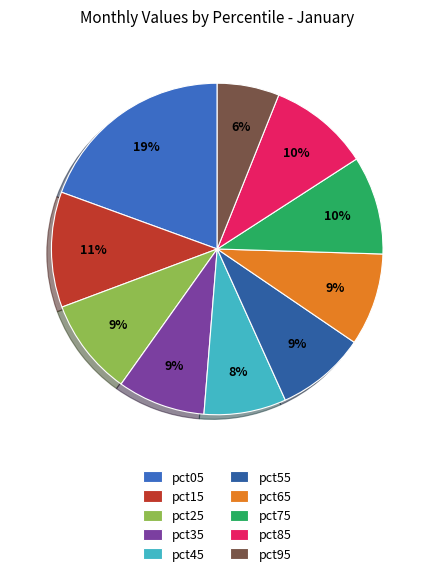

Combined, what portion of the pie is pct45 and pct25?

17.5%